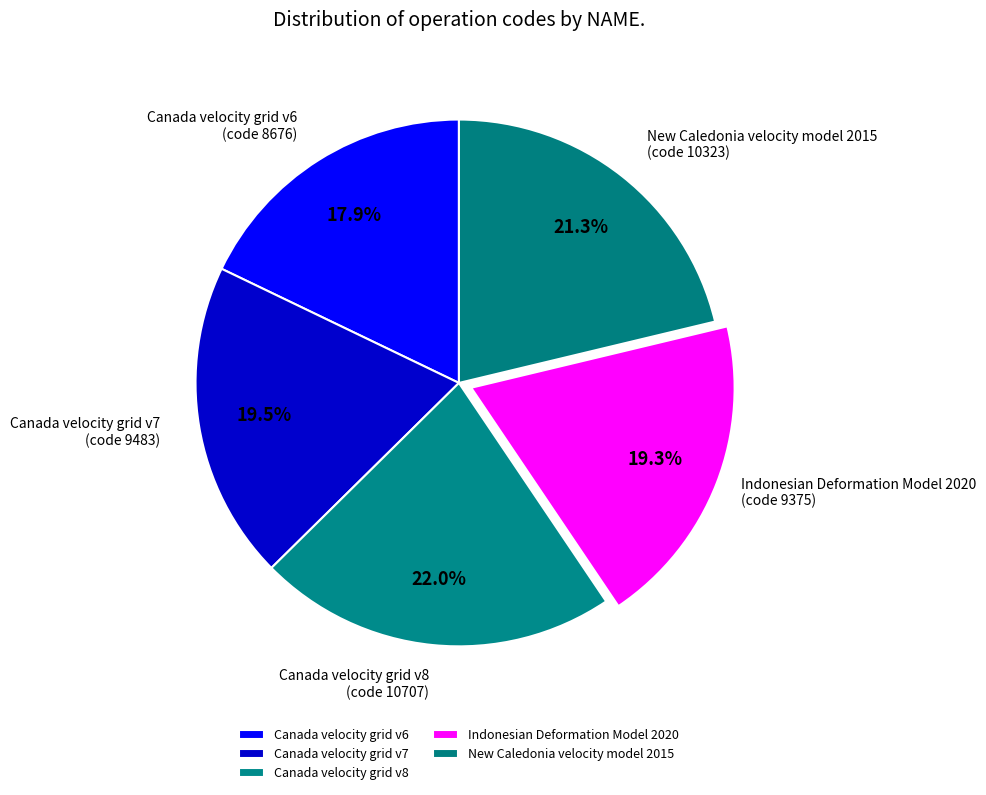

How many segments does this pie chart have?

5